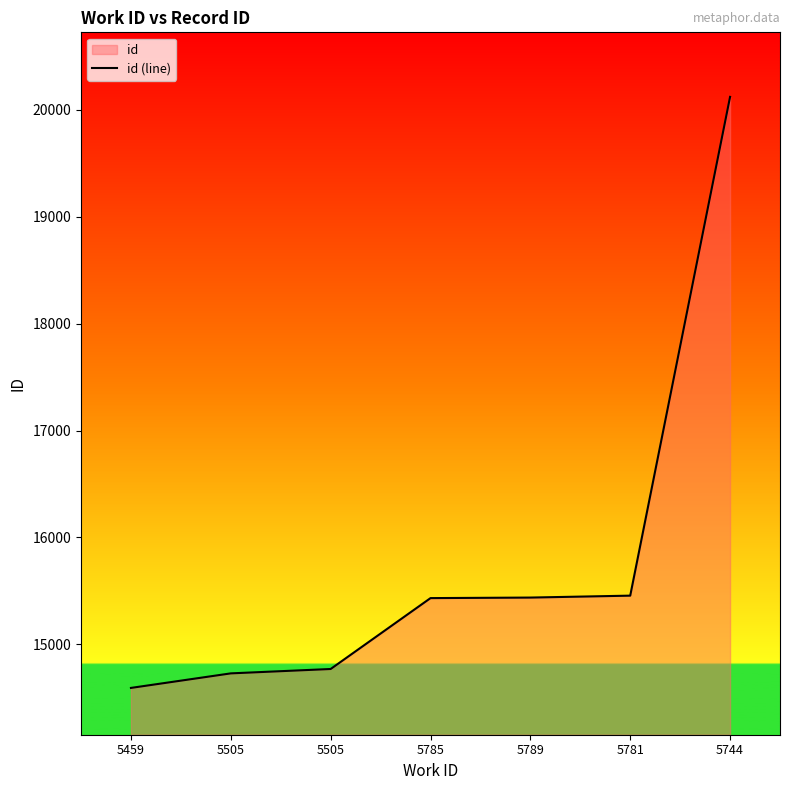

The chart shows a value of 15456 at 5781. True or false?

True